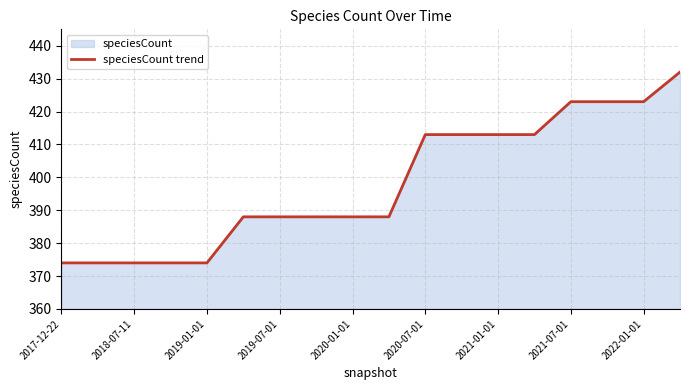

What is the sum of all values?

7163